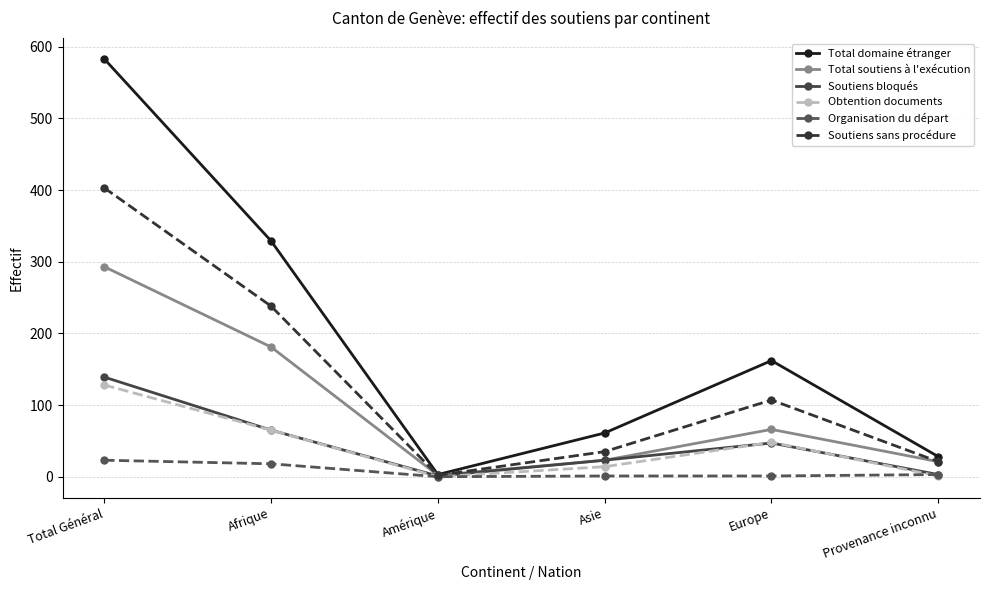

In Obtention documents, how many points are lower than both neighbors (excluding endpoints)?

1